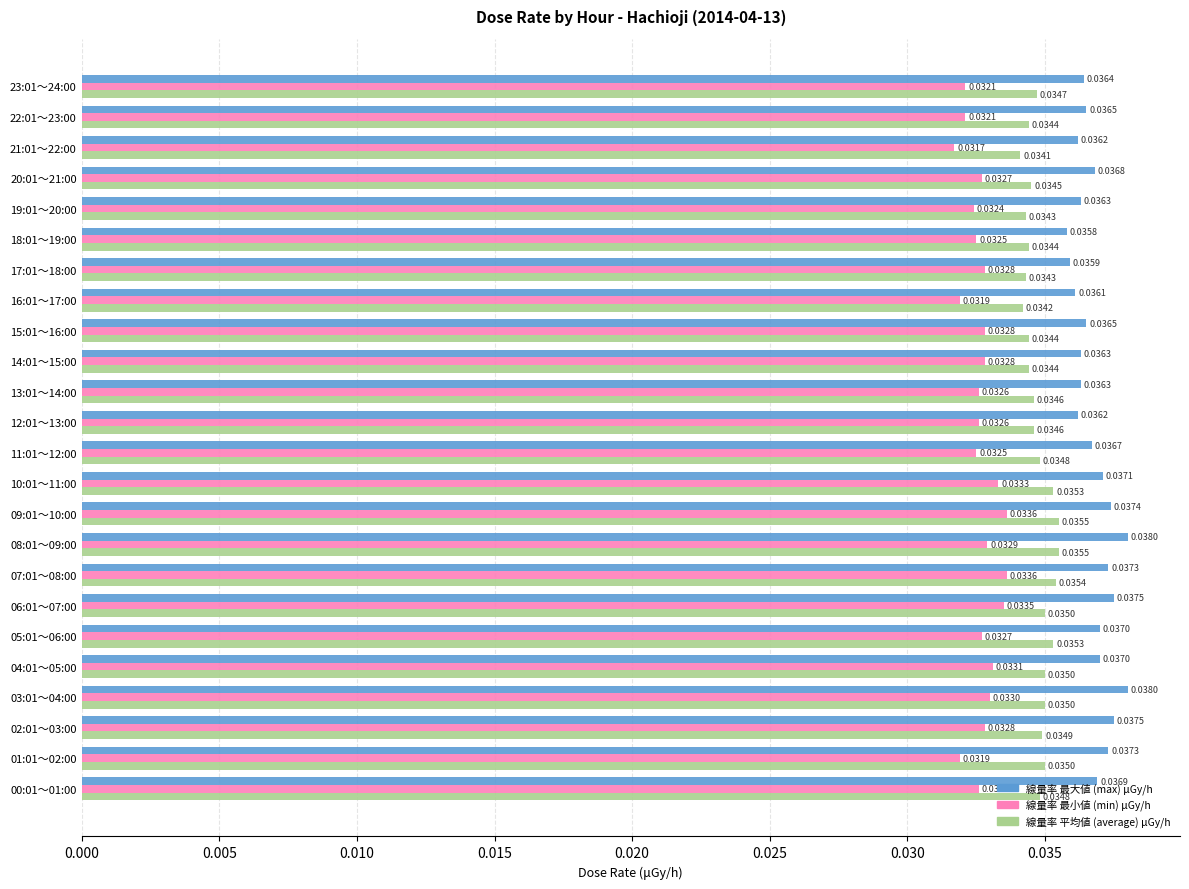

At 11:01～12:00, list the series in order from largest to smallest.

線量率 最大値 (max) μGy/h, 線量率 平均値 (average) μGy/h, 線量率 最小値 (min) μGy/h